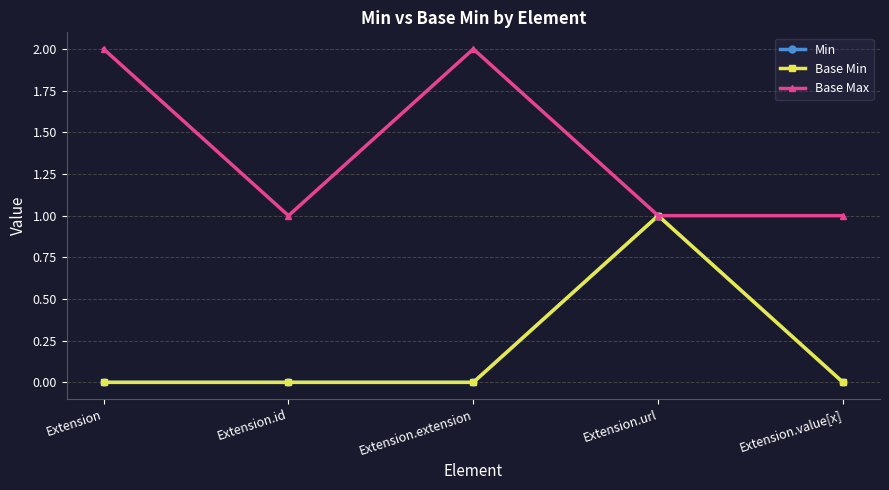

Does the chart display data point markers on the line(s)?

Yes